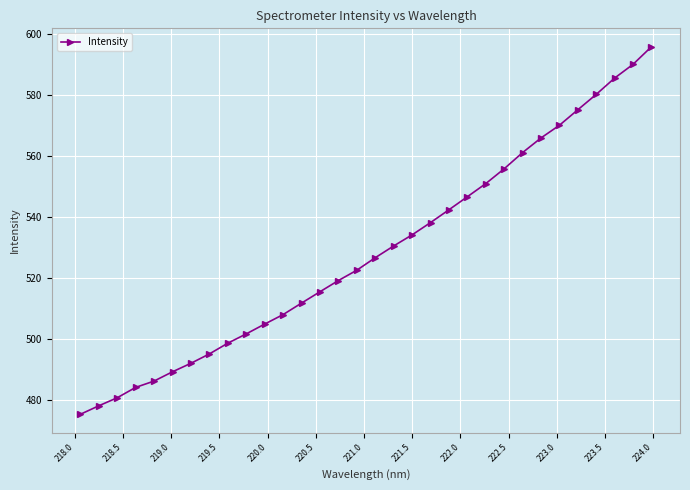

What is the value of the 19th point from the left?

534.2